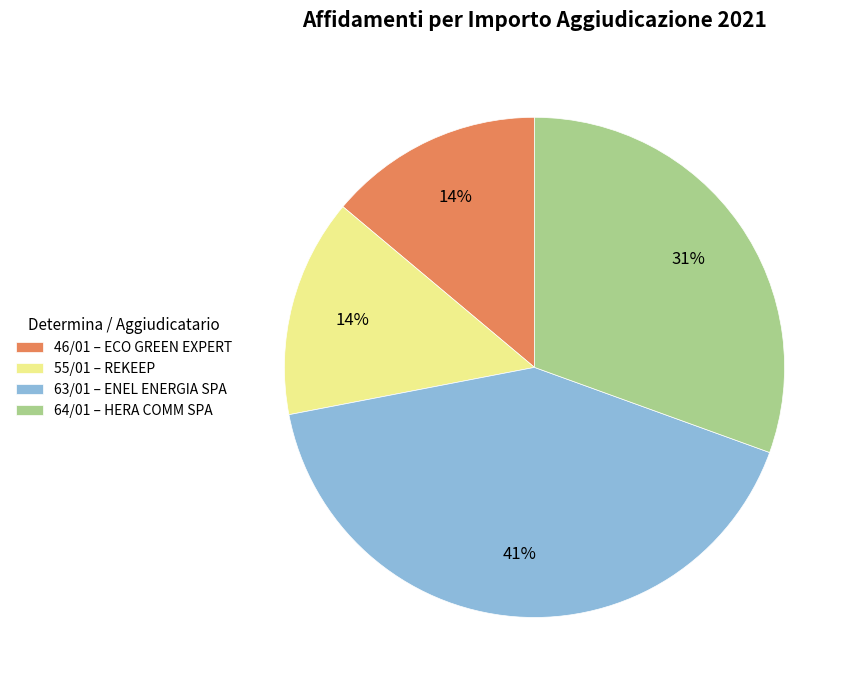

Does 46/01 – ECO GREEN EXPERT represent more than half of the total?

No